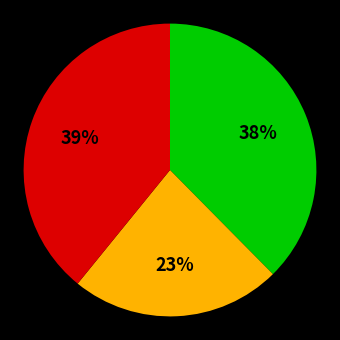

To the nearest percent, what is the average slice percentage?

33%